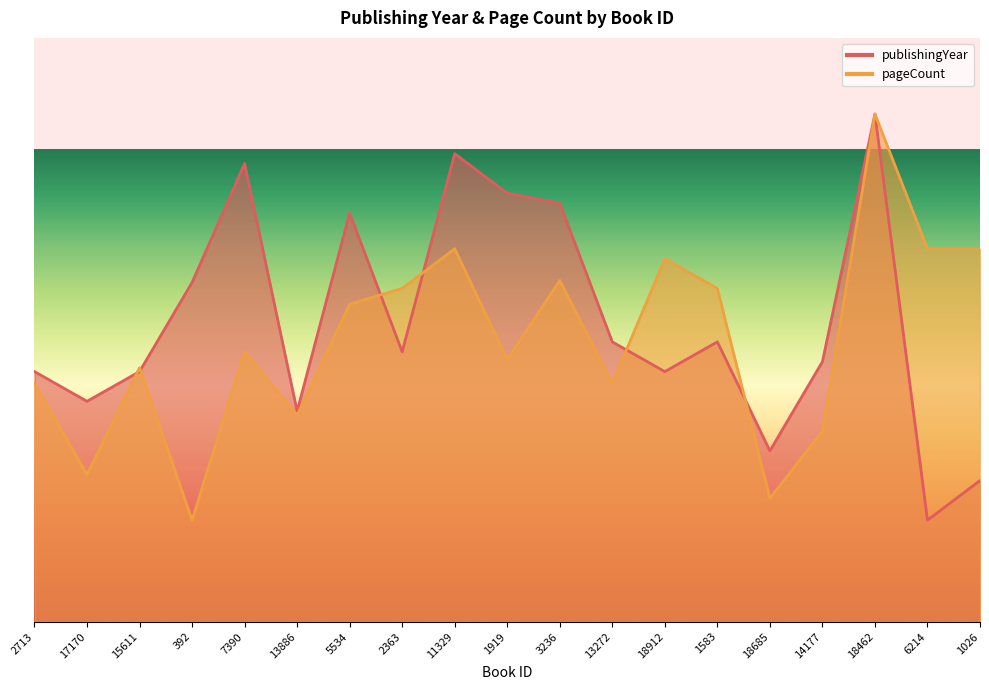

List the series in order of their overall mean, lowest first.

pageCount, publishingYear